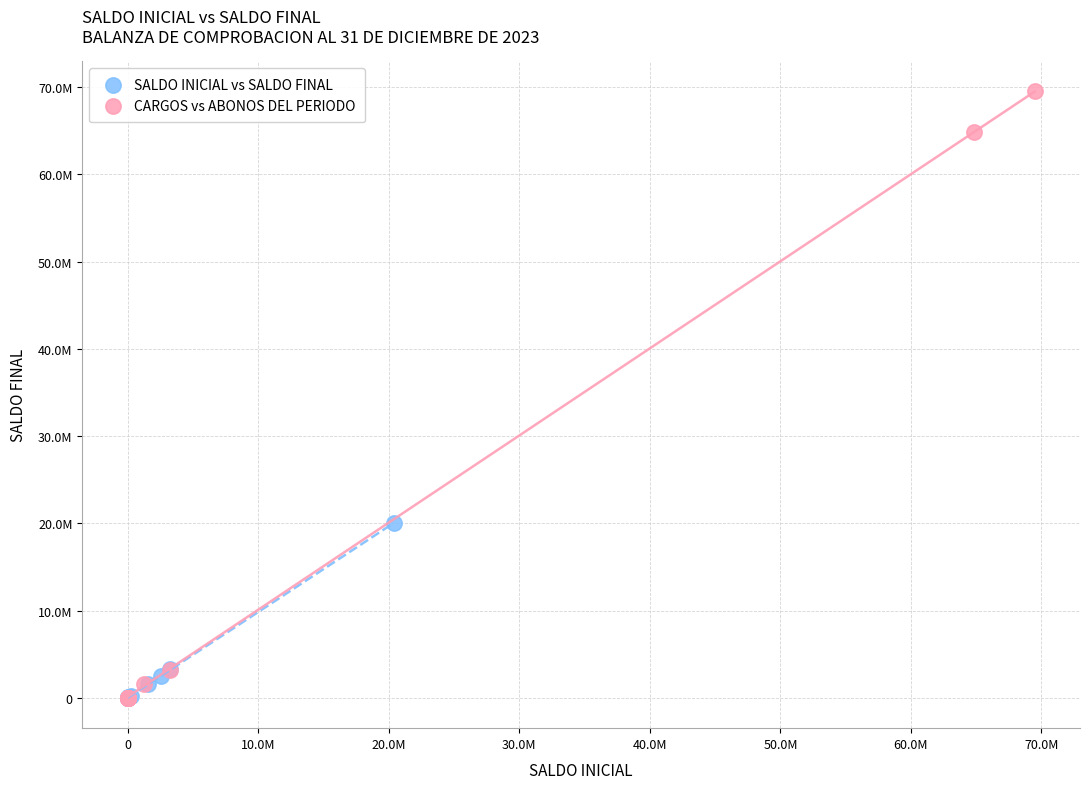

Which series reaches the maximum Y coordinate?

CARGOS vs ABONOS DEL PERIODO